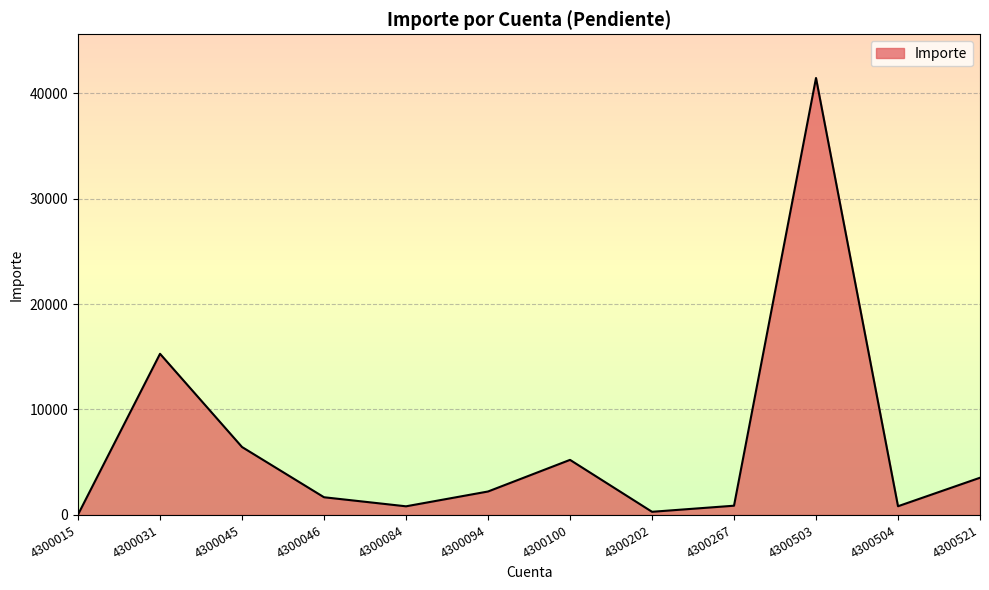

What is the change in value from 4300100 to 4300504?

-4397.1